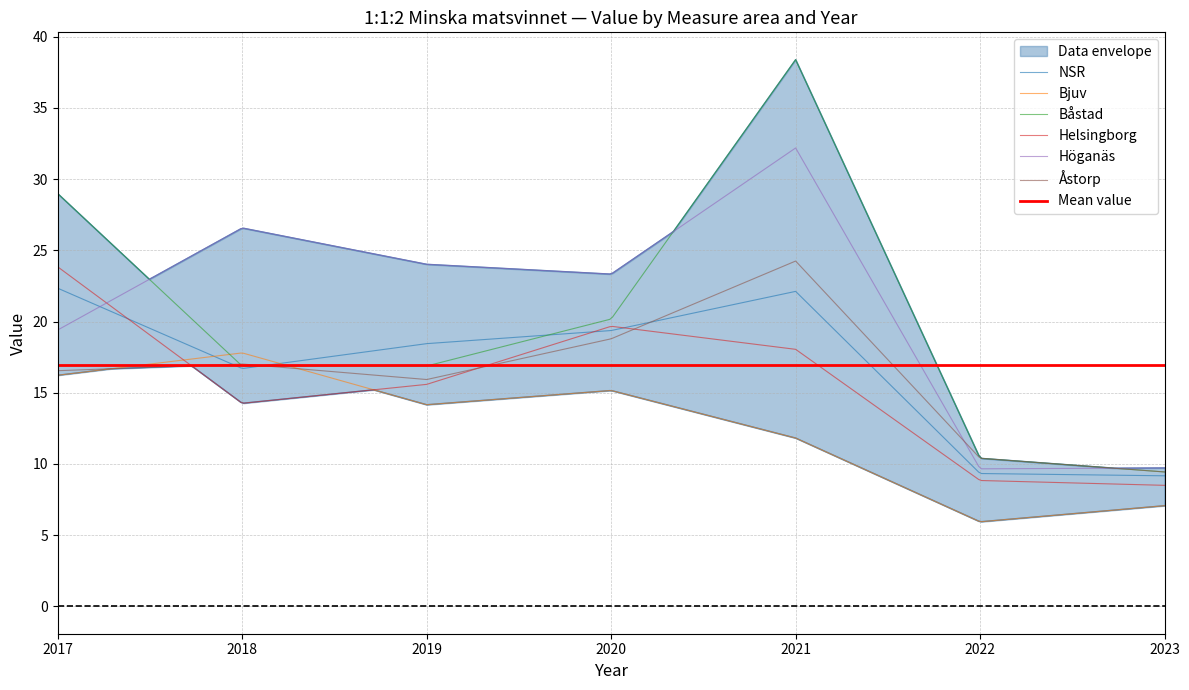

True or false: Åstorp has more than 2 points higher than both neighbors.

False